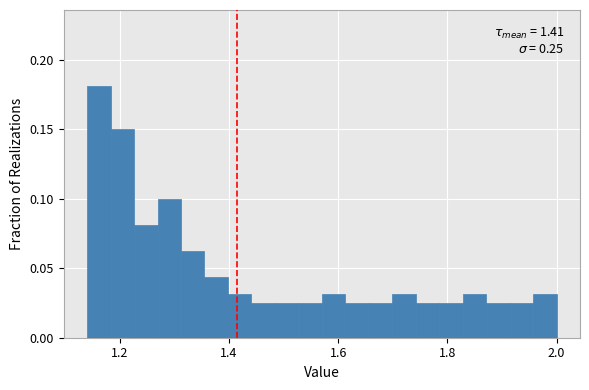

Read against the x-axis, roughly where is the centre of the tallest bar?

1.16